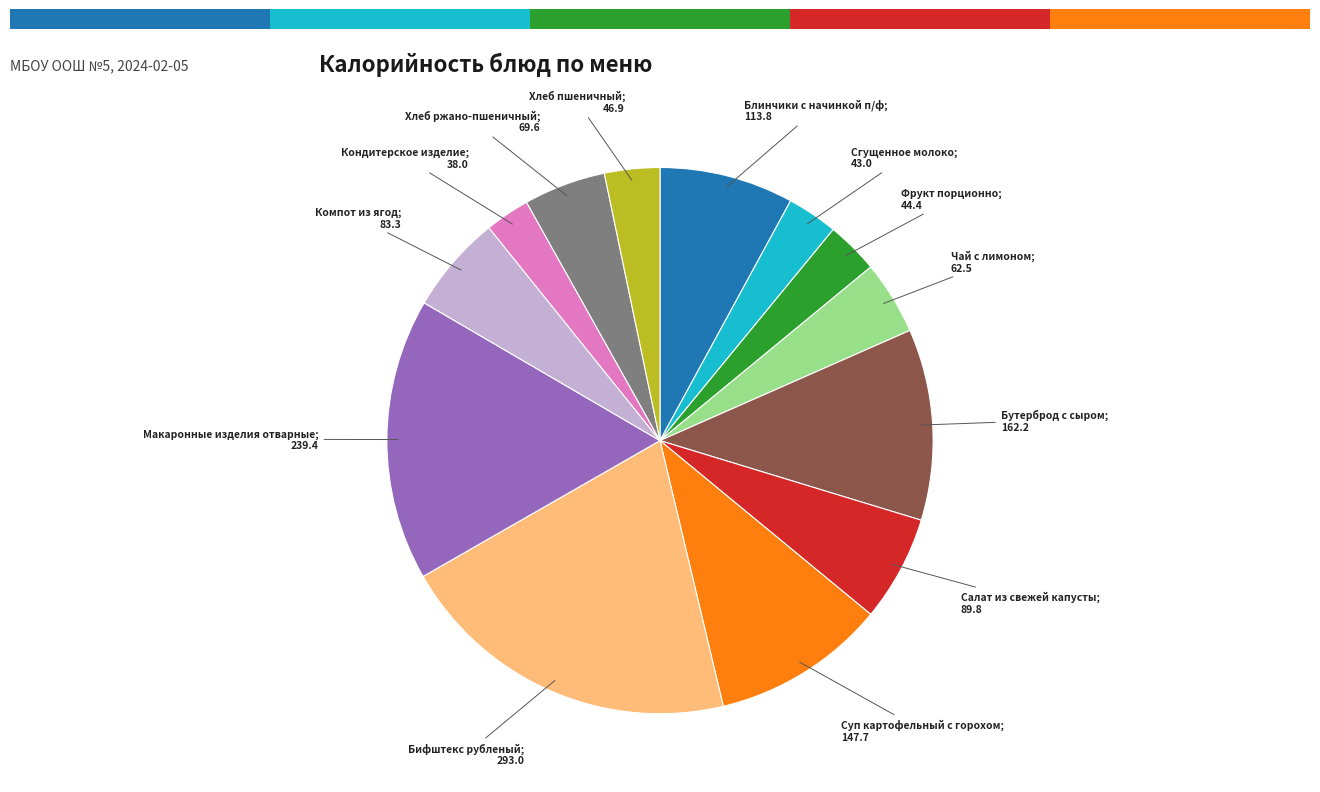

Does any single category account for the majority?

No